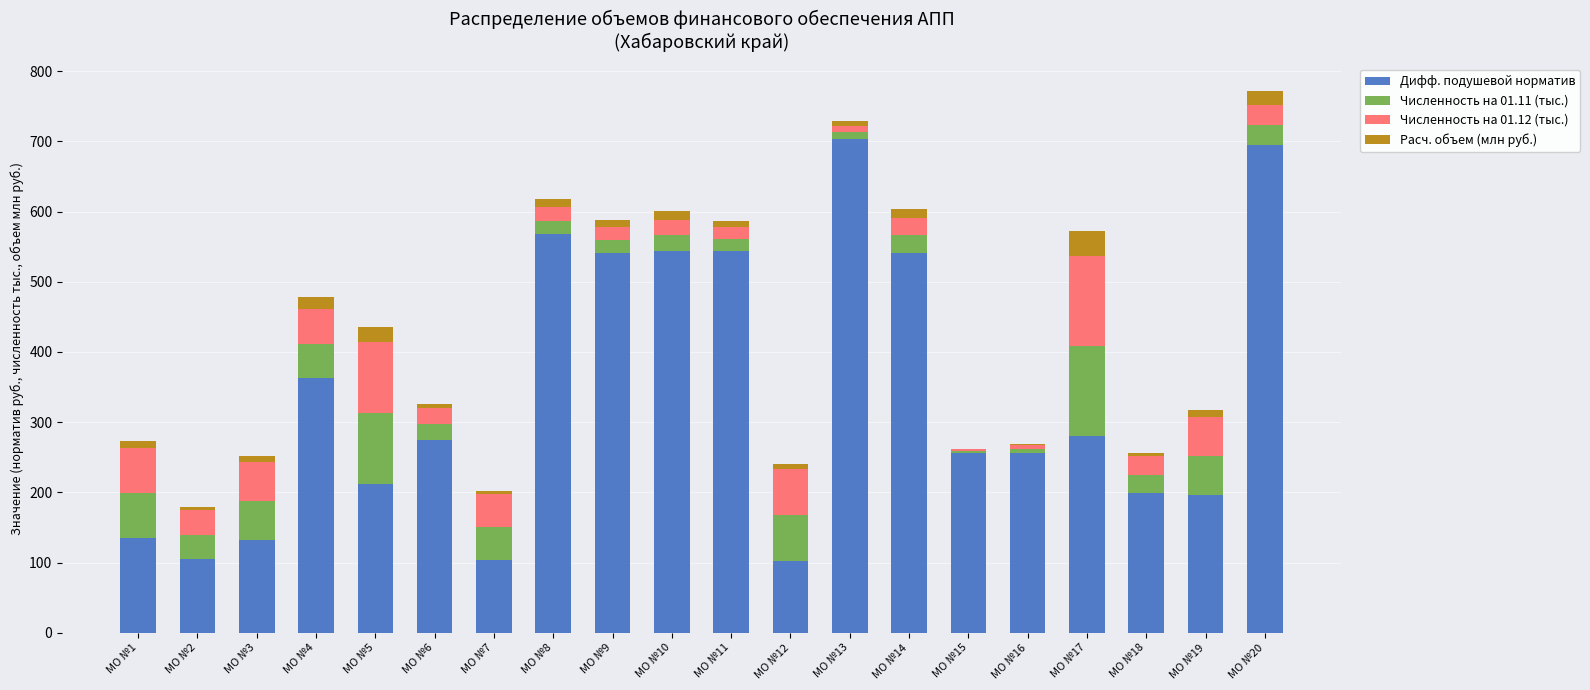

Are the bars grouped side by side (vs. stacked)?

No